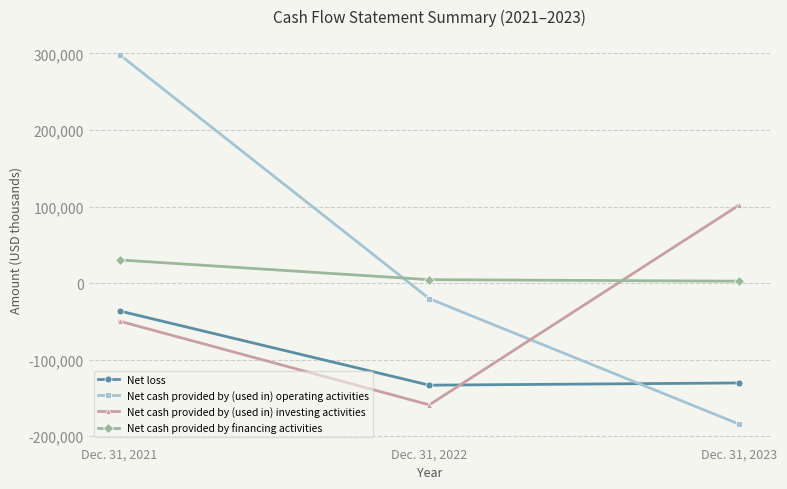

Where is Net cash provided by (used in) investing activities nearest to the value -28548?

Dec. 31, 2021